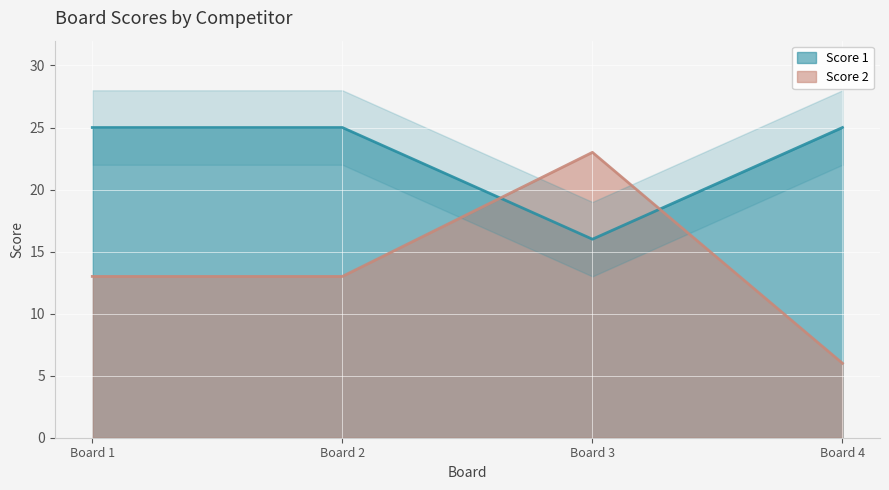

What value does the Score 2 series have at Board 3, to the nearest 5?

25